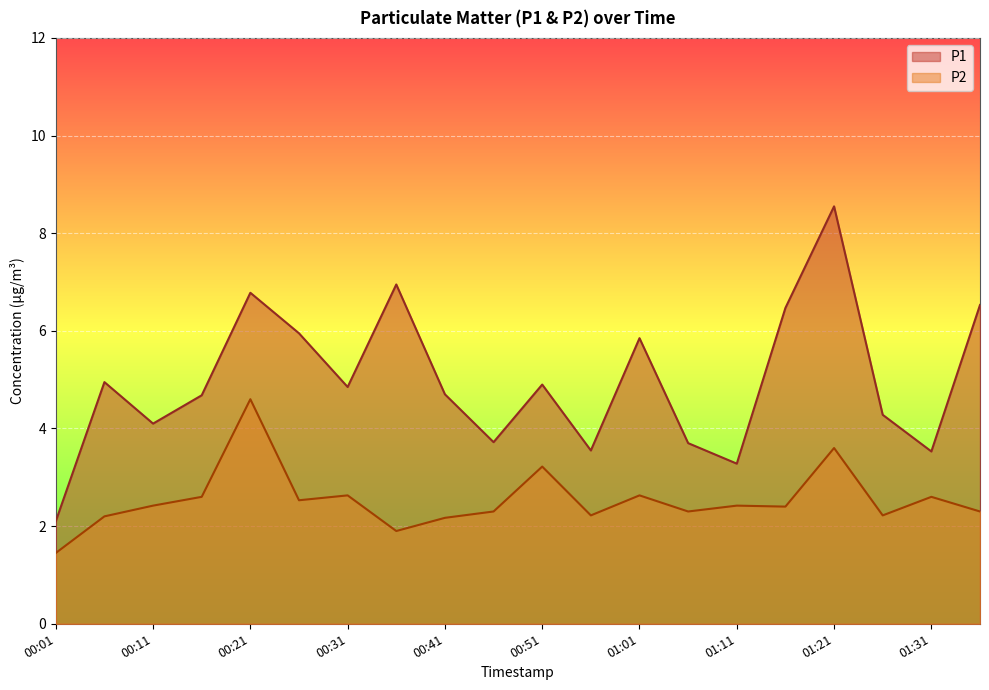

What is the sum of the P1 values at 00:21 and 01:21?

15.3